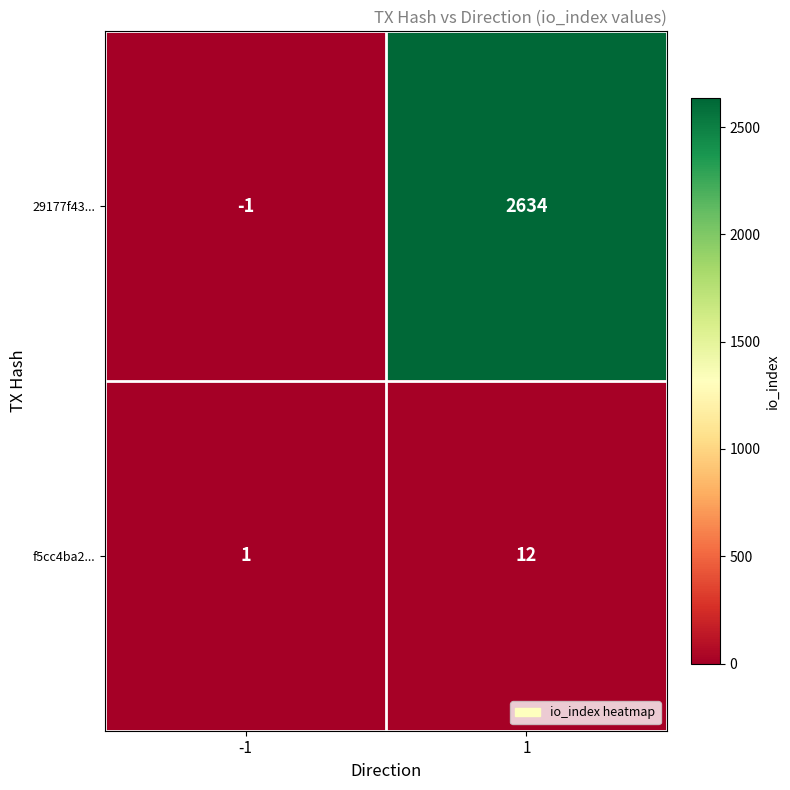

What is the maximum value shown in the chart?

2634